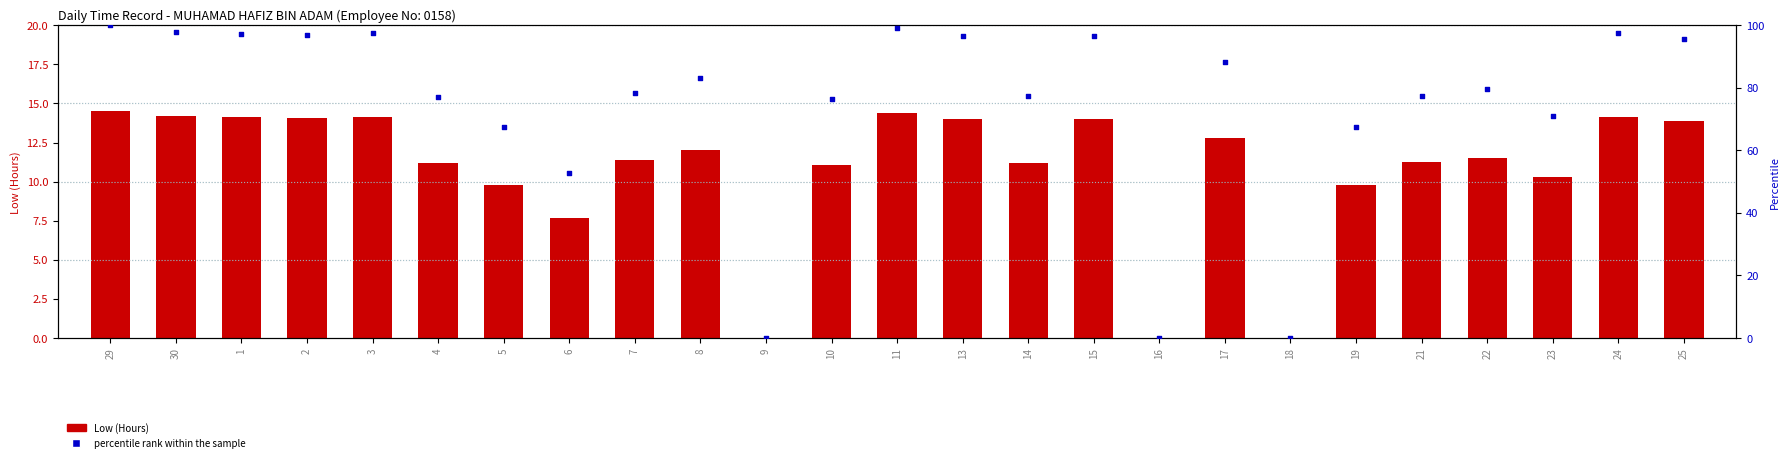

Which series contains the lowest Y value?

Low (Hours)